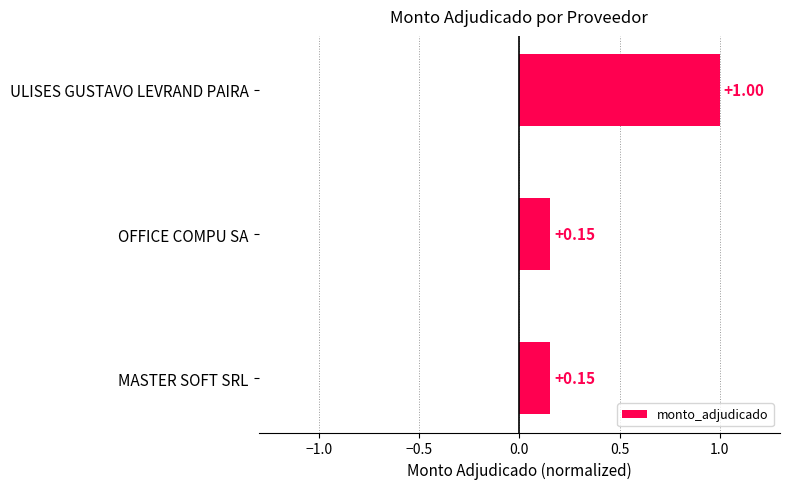

Which has a higher value, MASTER SOFT SRL or ULISES GUSTAVO LEVRAND PAIRA?

ULISES GUSTAVO LEVRAND PAIRA